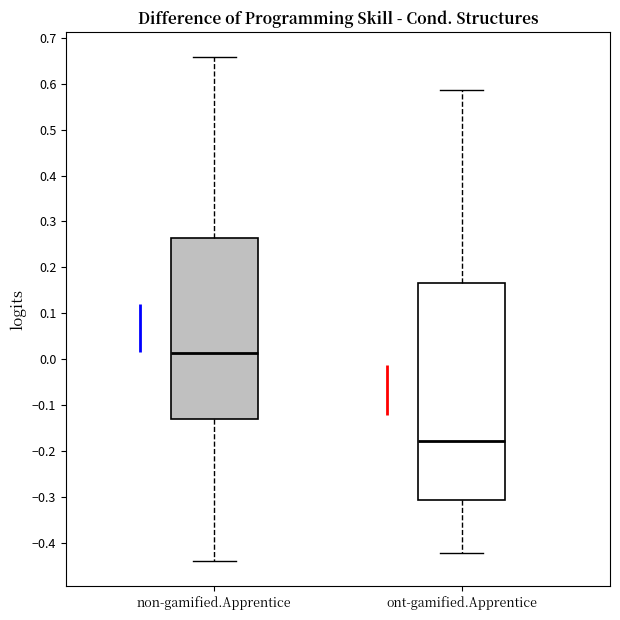

Reading left to right, transcribe this box plot: for each box, give where its median line is, the range the box spans, and where its two whiskers end, as read against the y-axis. The values are not printed on the chart, so give them approximately, as read against the axis.

non-gamified.Apprentice: median 0.01, box -0.13 to 0.26, whiskers -0.44 to 0.66
ont-gamified.Apprentice: median -0.18, box -0.31 to 0.17, whiskers -0.42 to 0.59